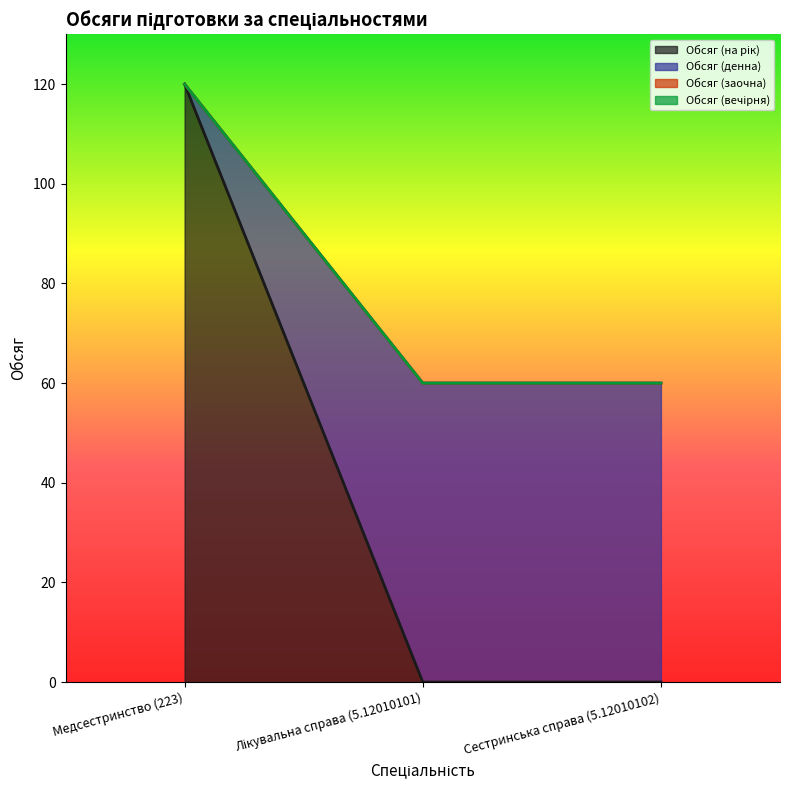

Between Медсестринство (223) and Сестринська справа (5.12010102), which series saw the biggest shift?

Обсяг (на рік)